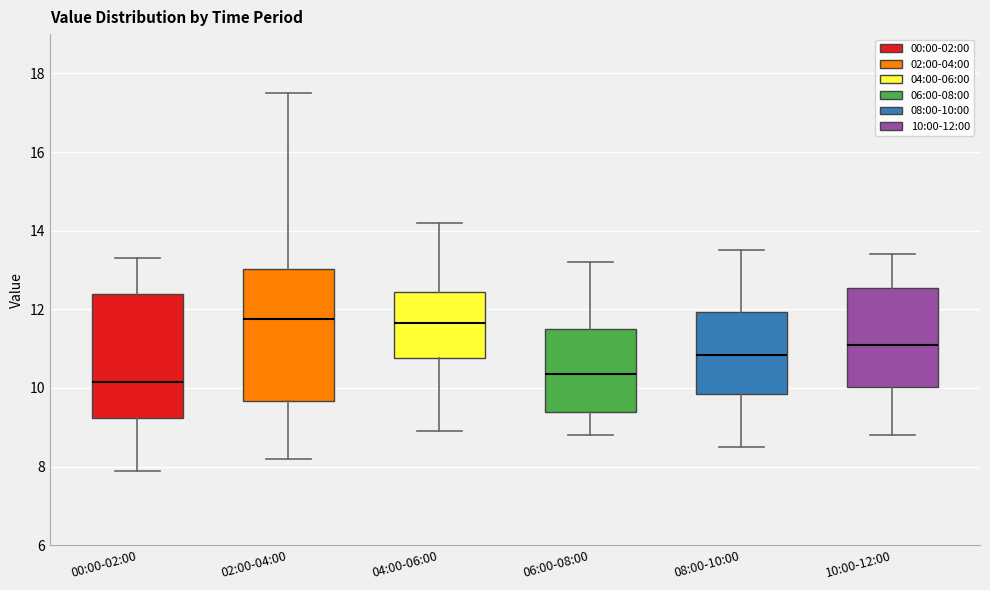

Where does the median line of the box for 06:00-08:00 sit on the y-axis? The values are not printed on the chart, so give them approximately, as read against the axis.

10.4